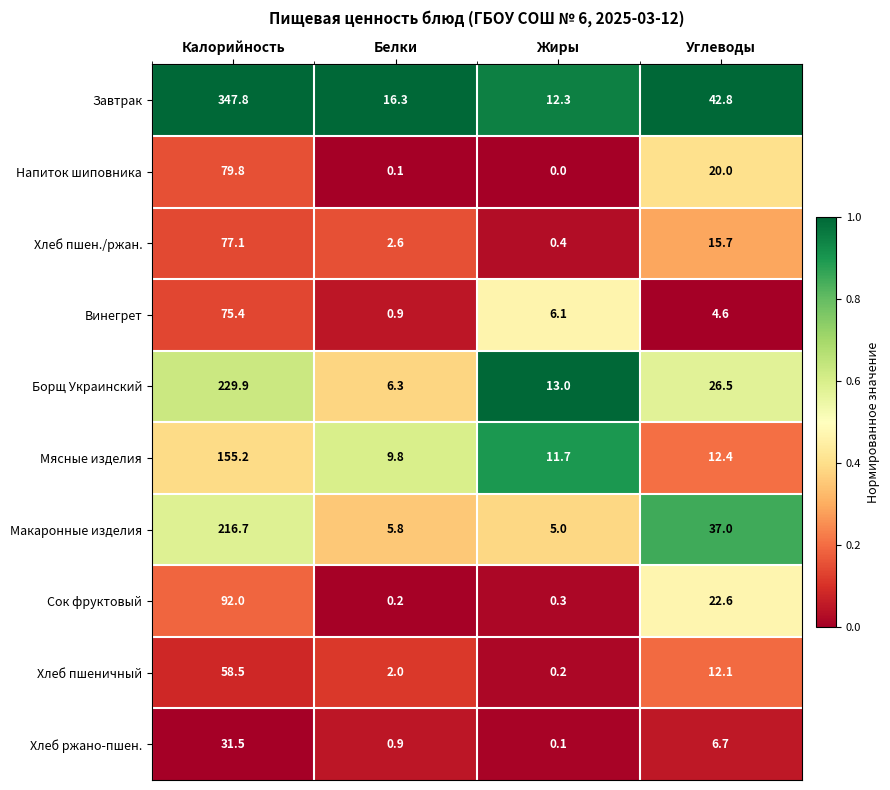

True or false: Хлеб пшеничный has a value of 0.7 at Белки.

False